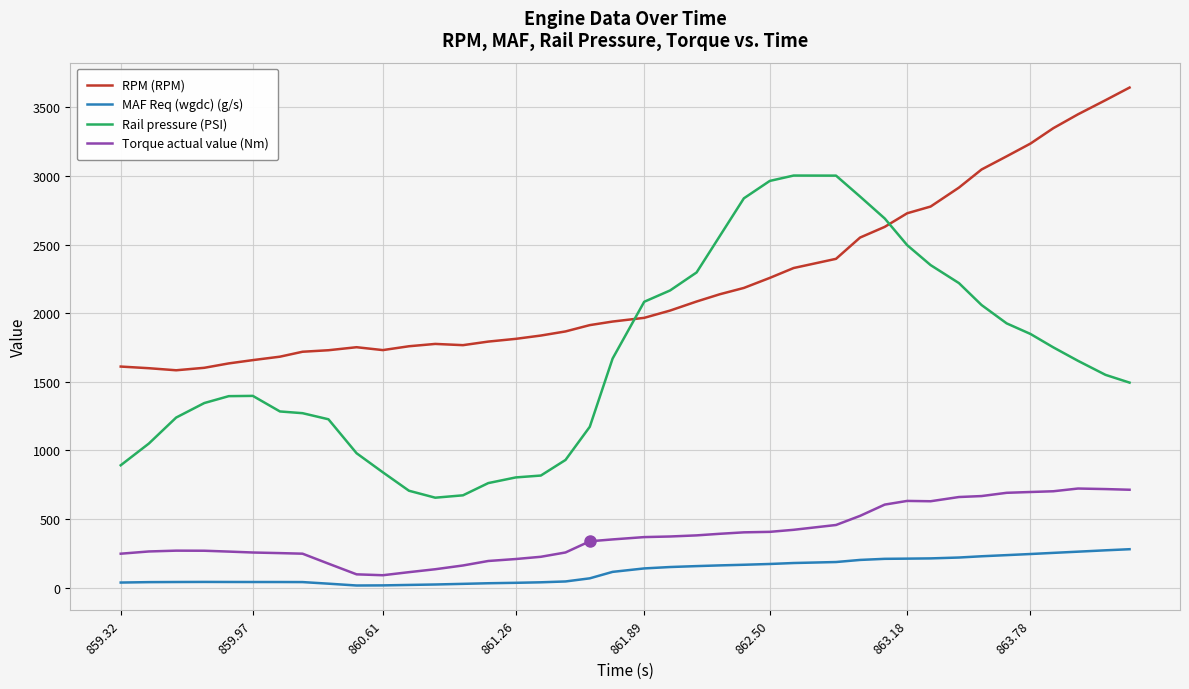

Which series has the largest total across all categories?

RPM (RPM)